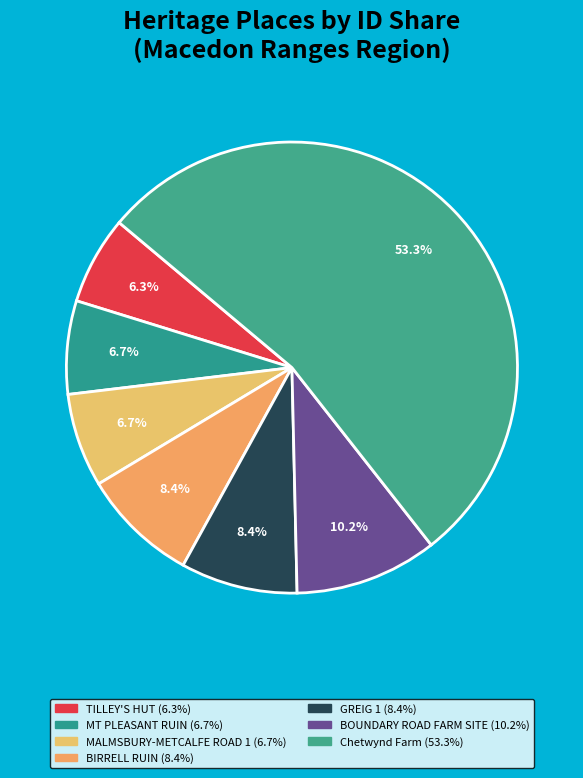

Approximately how many times larger is the value at BOUNDARY ROAD FARM SITE compared to Chetwynd Farm?

0.2